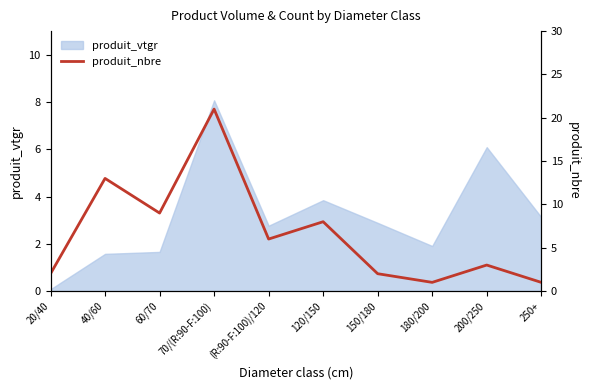

True or false: produit_vtgr has a value of 3.0 at 60/70.

False